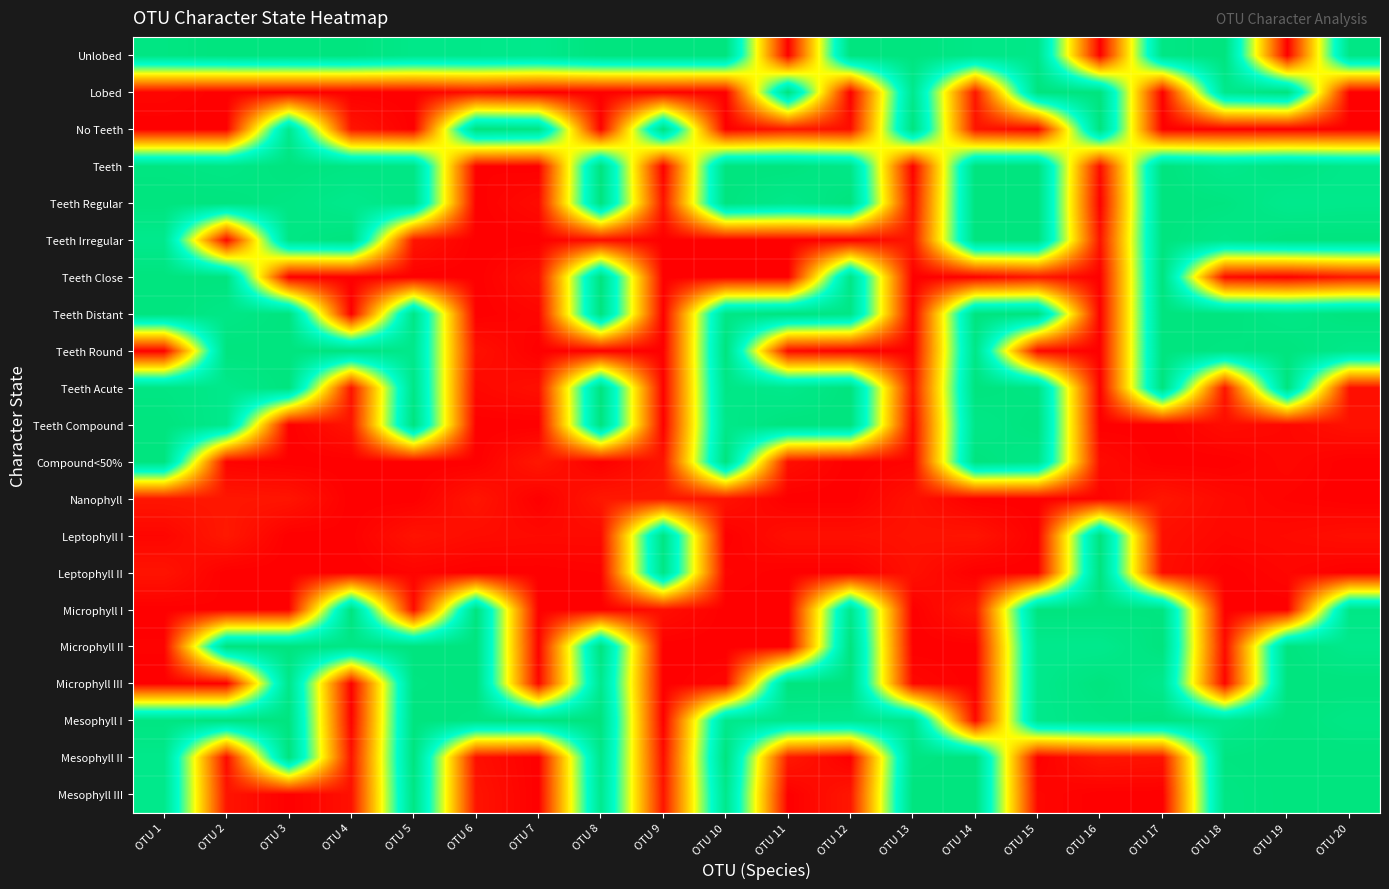

Which has a higher value, OTU 16 or OTU 2?

OTU 2